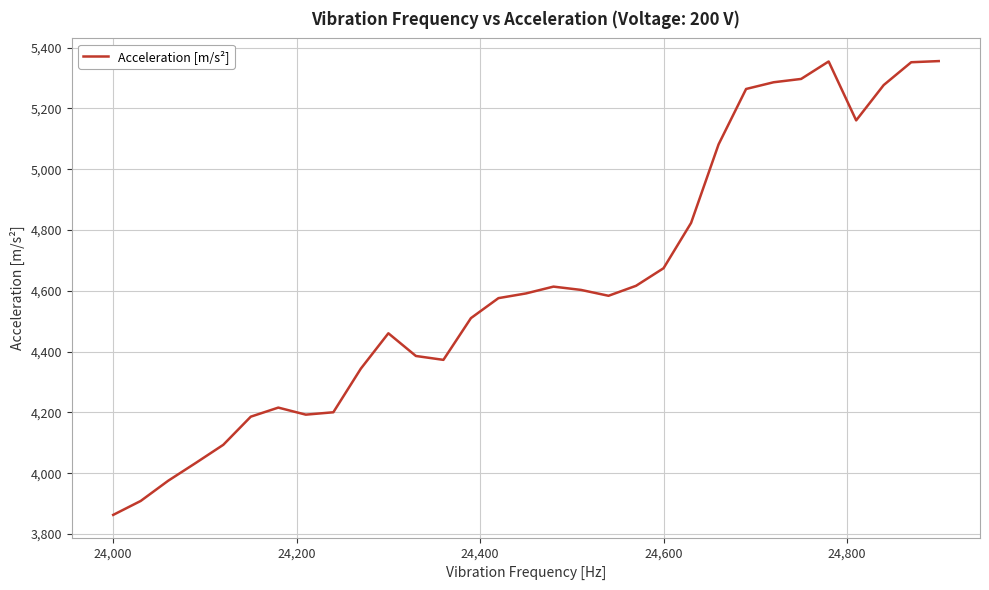

What is the minimum value shown in the chart?

3863.1